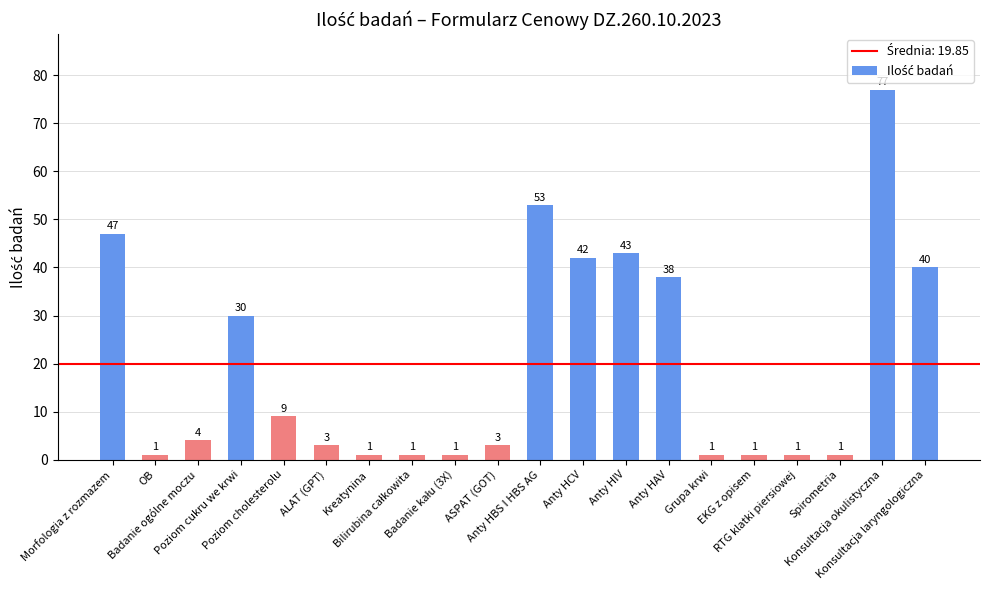

What is the sum of all values?

397